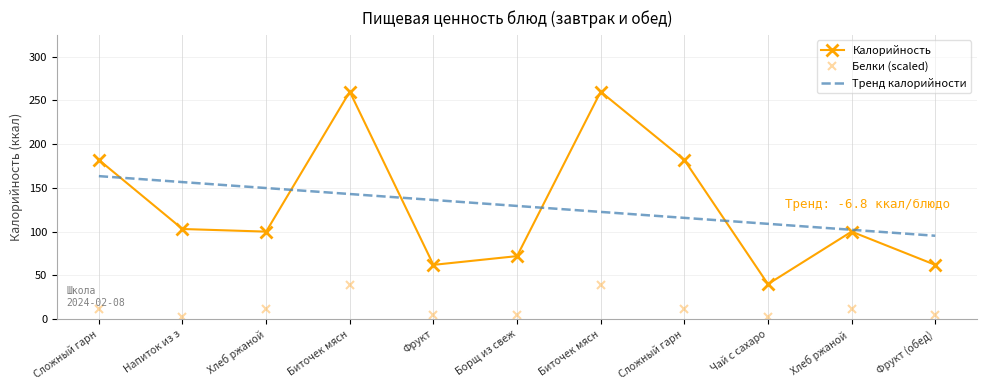

What are all the series names shown in the legend?

Калорийность, Белки (scaled), Тренд калорийности